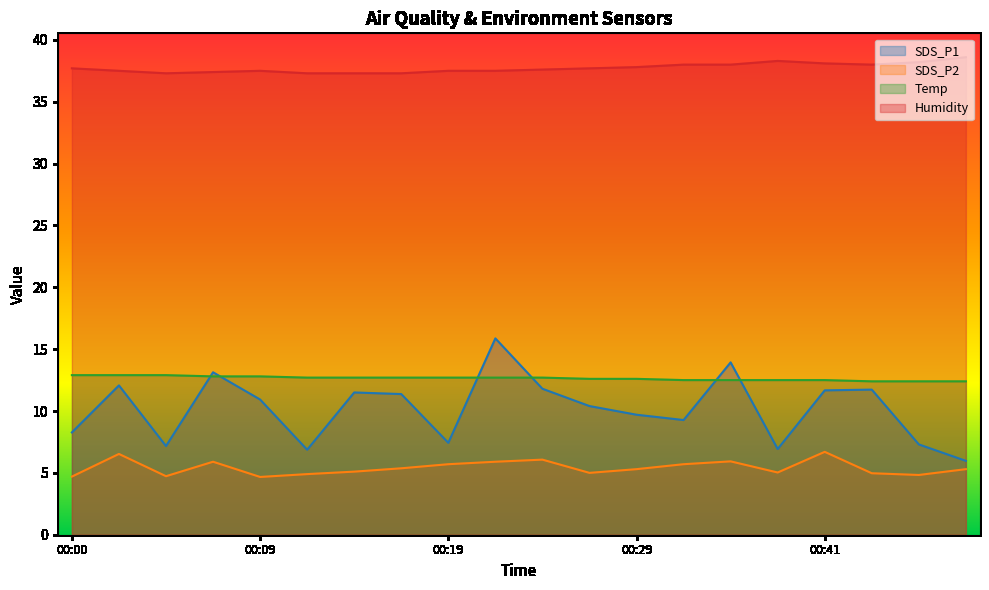

Reading right to left, list all the values displayed in this chart.

SDS_P1: 6.0	7.3	11.7	11.7	6.9	13.9	9.3	9.7	10.4	11.8	15.9	7.4	11.4	11.5	6.9	10.9	13.1	7.2	12.1	8.3
SDS_P2: 5.3	4.8	5.0	6.7	5.0	5.9	5.7	5.3	5.0	6.1	5.9	5.7	5.4	5.1	4.9	4.7	5.9	4.7	6.5	4.7
Temp: 12.4	12.4	12.4	12.5	12.5	12.5	12.5	12.6	12.6	12.7	12.7	12.7	12.7	12.7	12.7	12.8	12.8	12.9	12.9	12.9
Humidity: 38.6	38.2	38.0	38.1	38.3	38.0	38.0	37.8	37.7	37.6	37.5	37.5	37.3	37.3	37.3	37.5	37.4	37.3	37.5	37.7